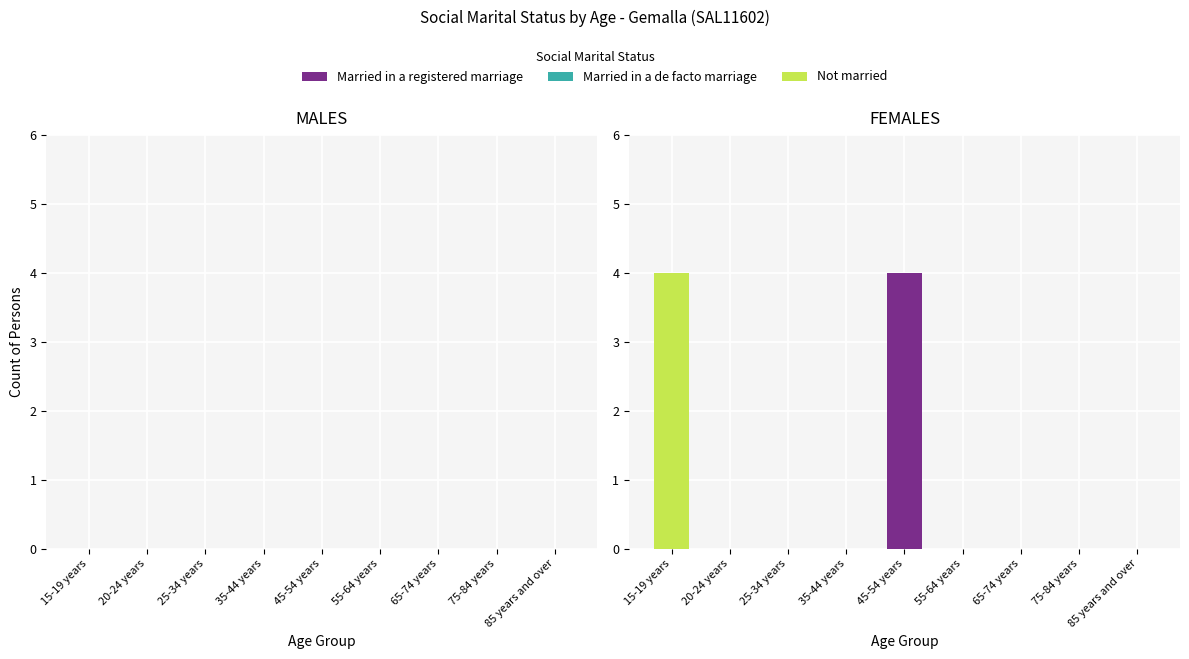

How many Married in a registered marriage values are between 0 and 1?

8